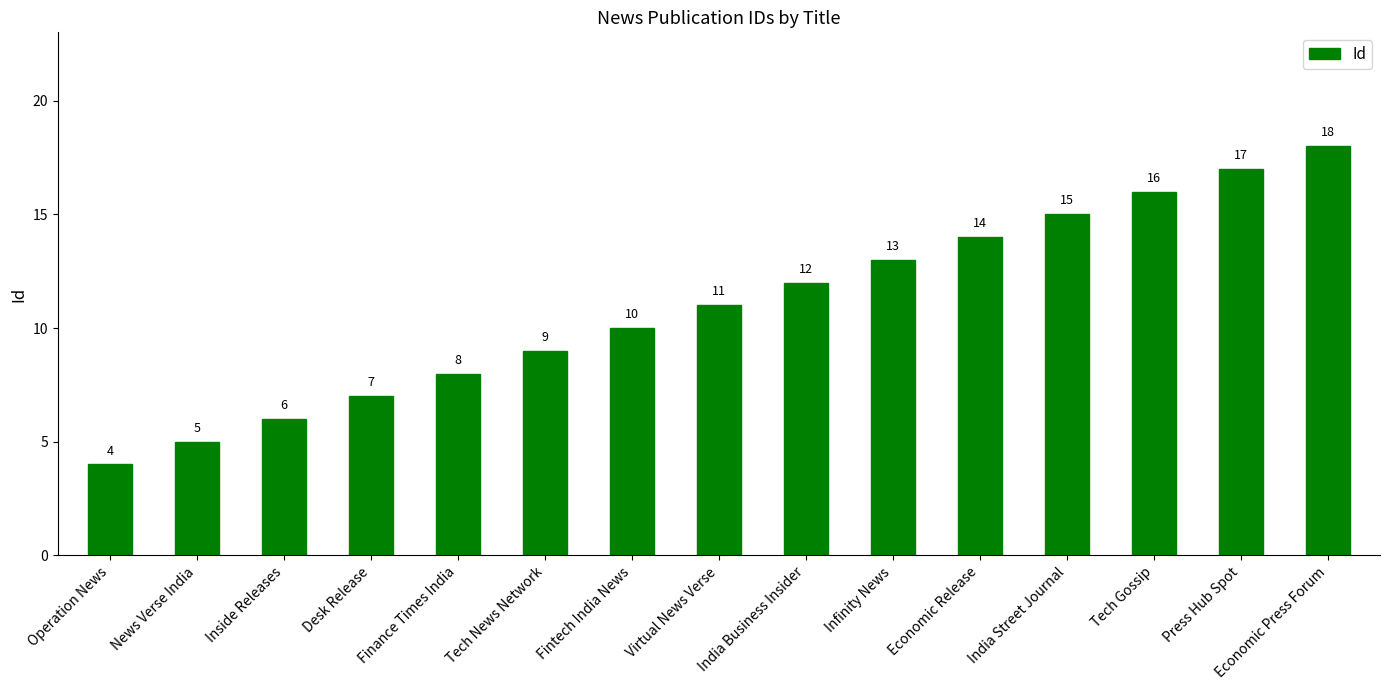

At which category does the chart reach its peak across all series?

Economic Press Forum